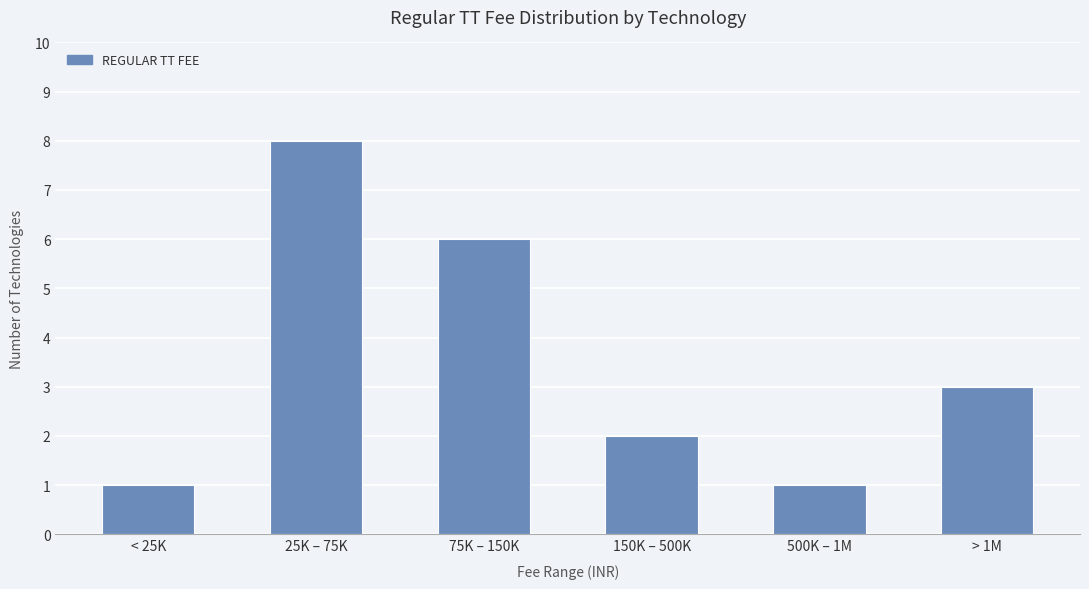

Which category has the highest value across all series?

25K – 75K